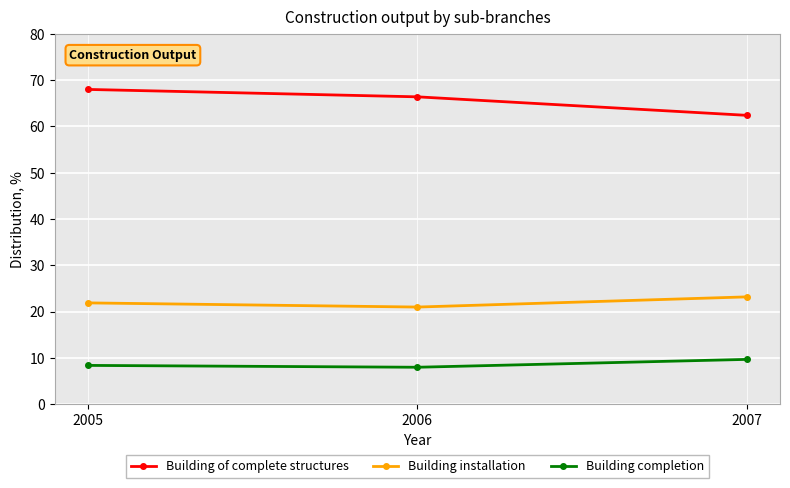

Which series has the widest spread of values?

Building of complete structures